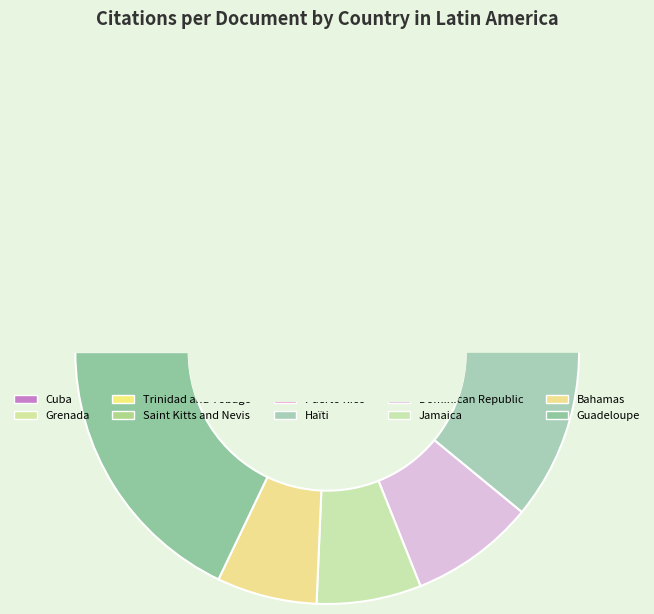

How many segments does this pie chart have?

10